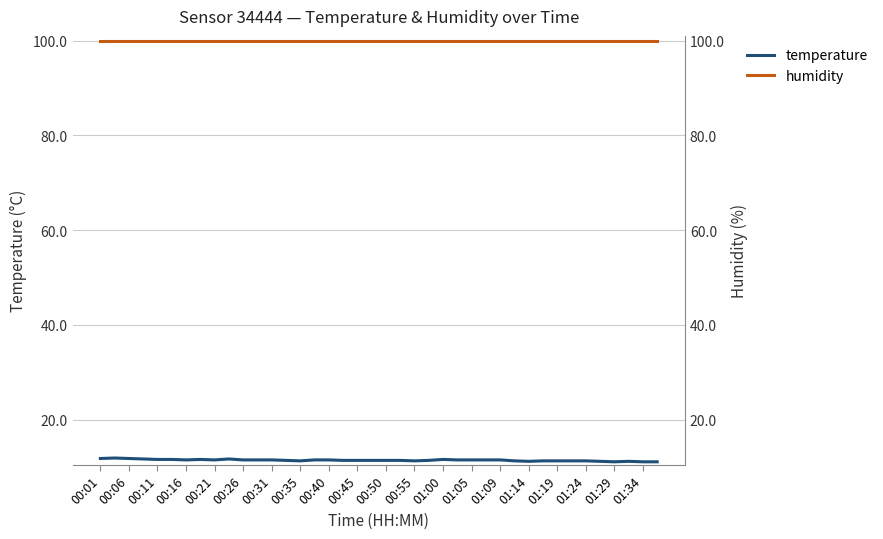

True or false: temperature has a value of 11.5 at 01:05.

True